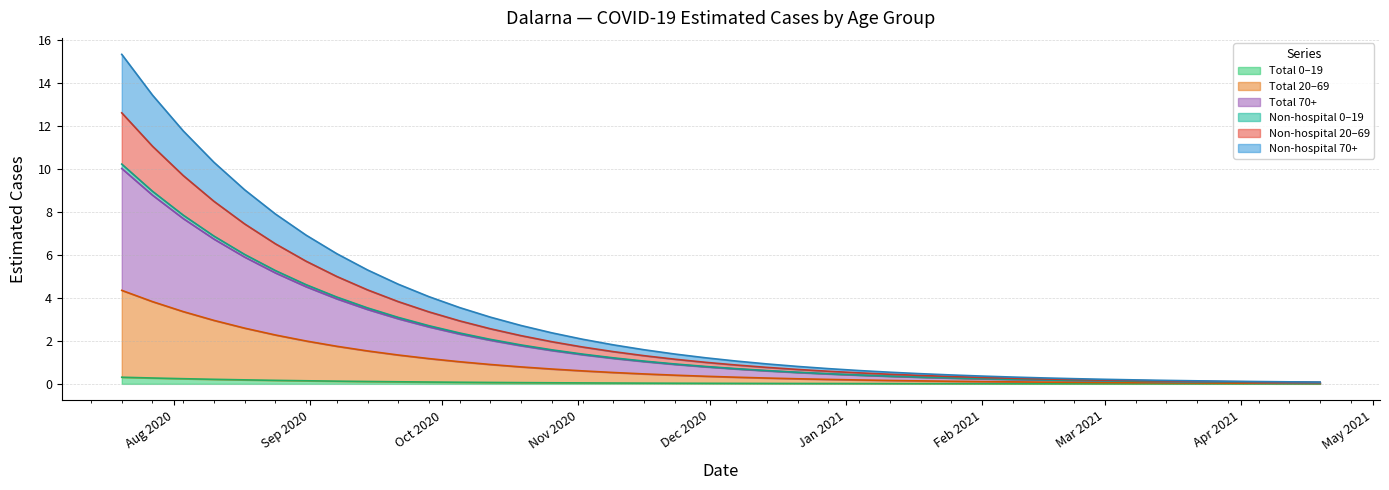

Count the number of categories in the chart.

40